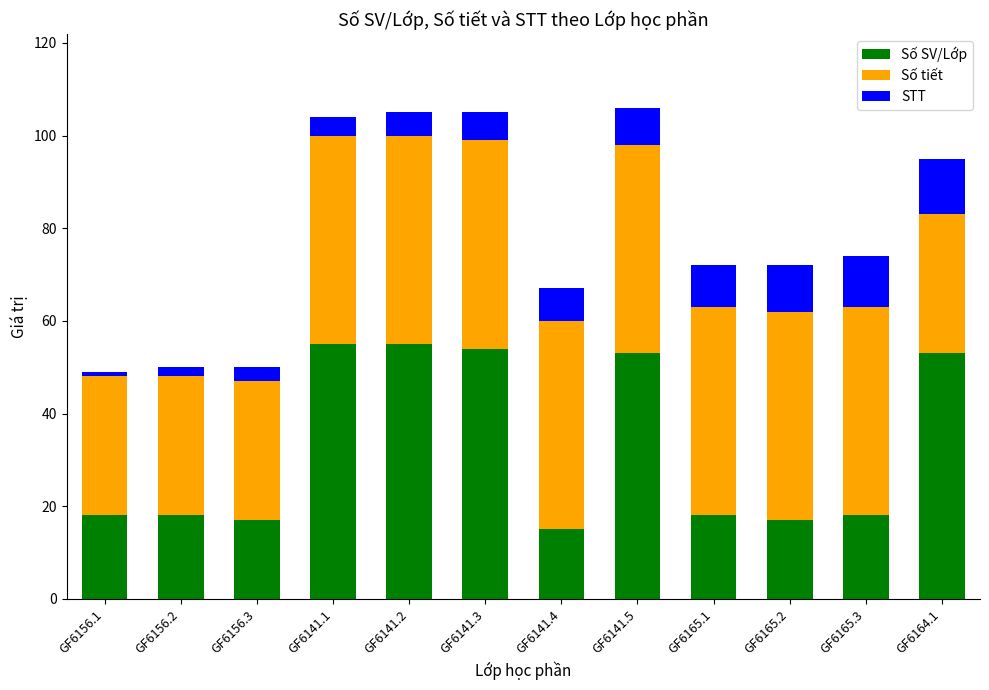

What is the total value across all series at GF6141.5?

106